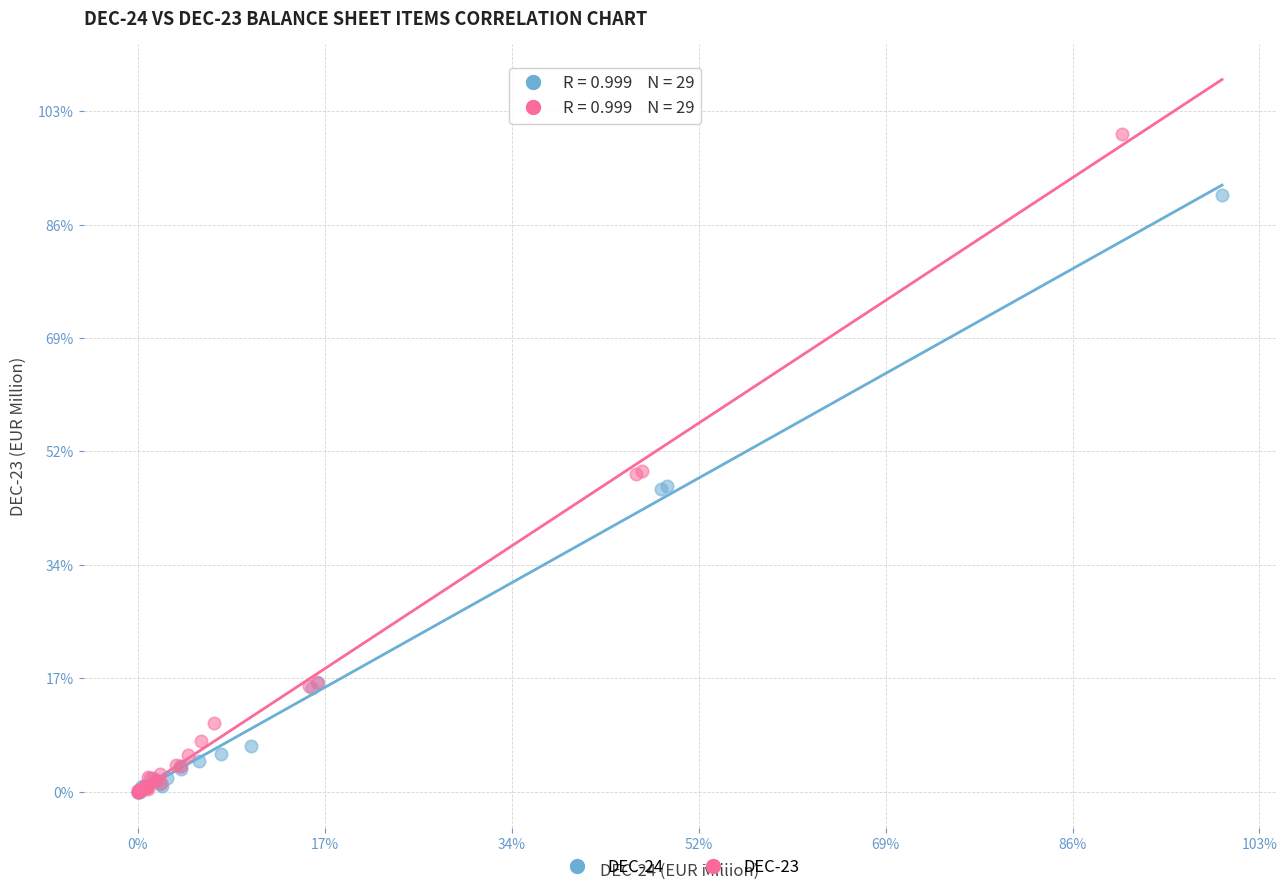

What are all the series names shown in the legend?

DEC-24, DEC-23